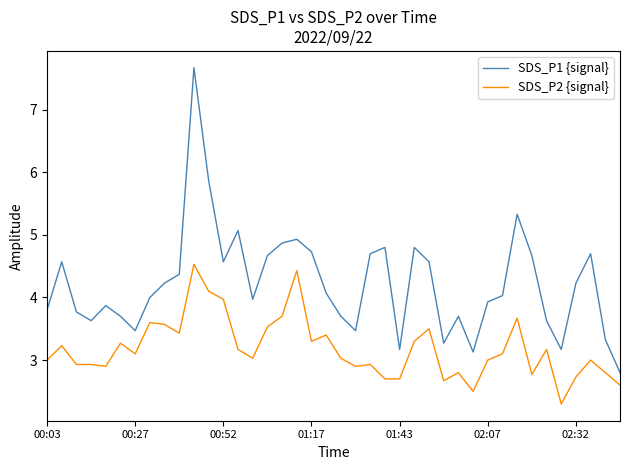

True or false: SDS_P1 {signal} and SDS_P2 {signal} cross at least once.

False